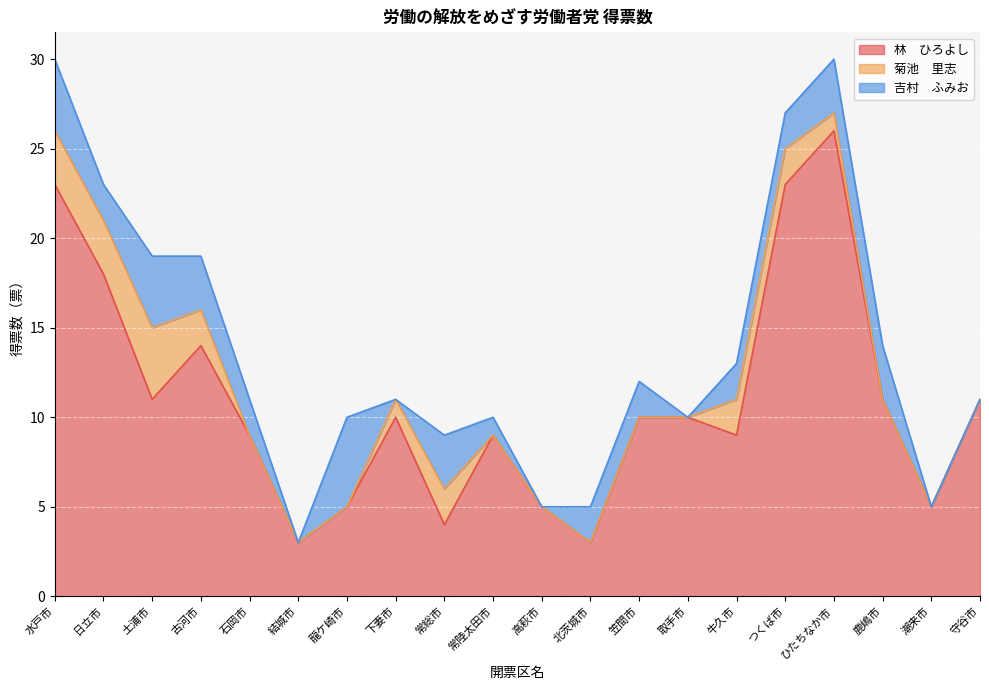

Reading left to right, list all the values displayed in this chart.

林　ひろよし: 23	18	11	14	9	3	5	10	4	9	5	3	10	10	9	23	26	11	5	11
菊池　里志: 3	3	4	2	0	0	0	1	2	0	0	0	0	0	2	2	1	0	0	0
吉村　ふみお: 4	2	4	3	2	0	5	0	3	1	0	2	2	0	2	2	3	3	0	0